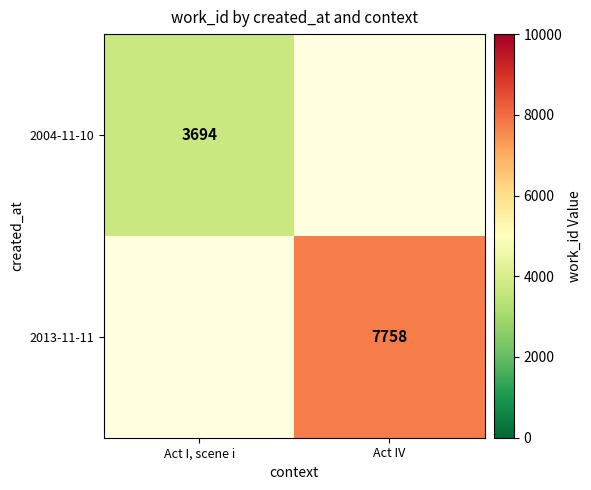

At how many categories does at least one series exceed 6311?

1